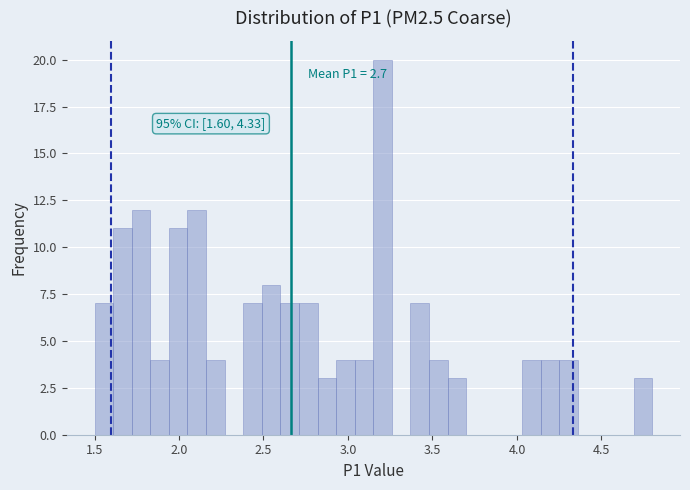

Around what value on the x-axis is the tallest bar? Give the approximate position of its centre, as read against the axis.

3.20